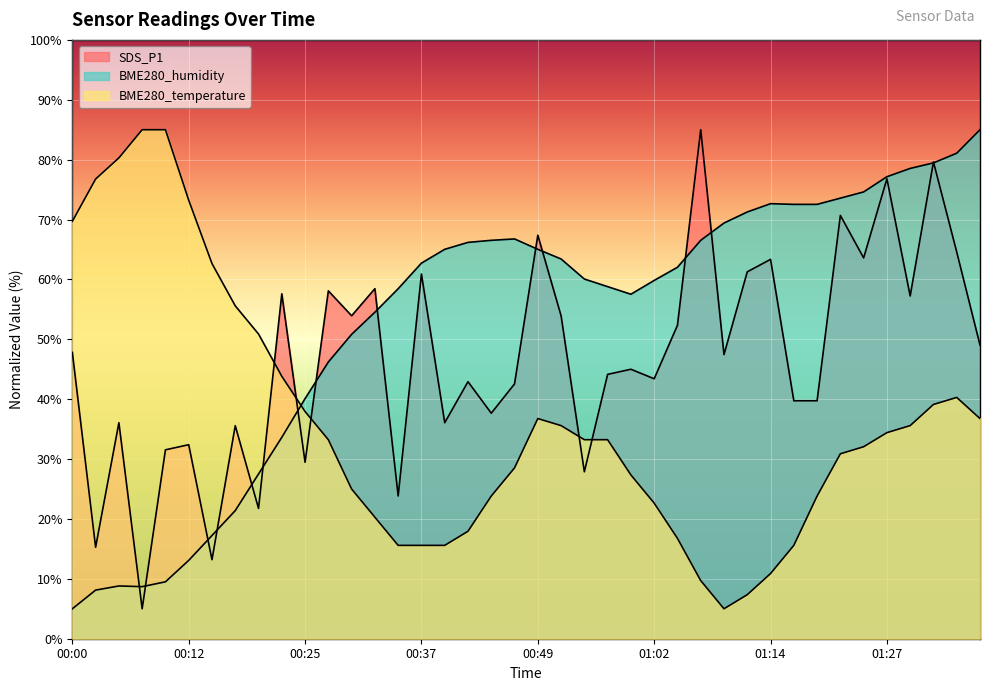

What is the sum of the BME280_temperature values at 01:12 and 00:42?

25.3